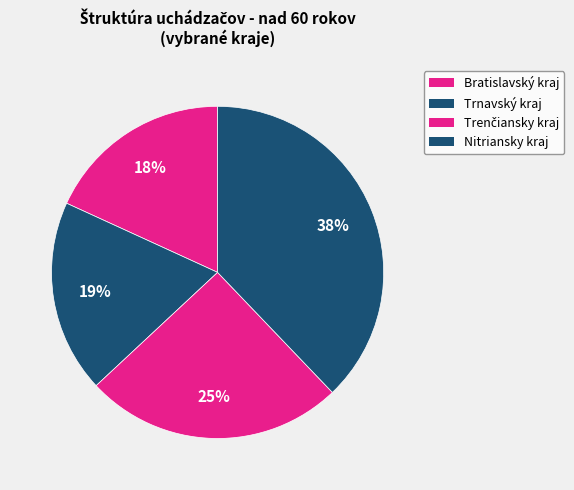

What percentage do Trnavský kraj and Bratislavský kraj together represent?

36.9%